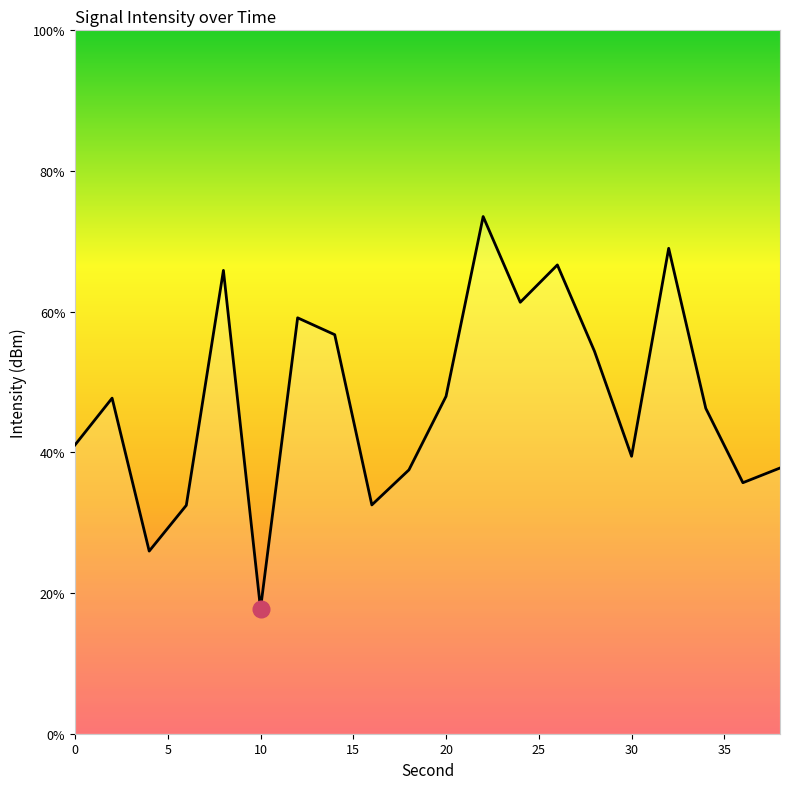

True or false: the data has more than 2 interior local peaks.

True